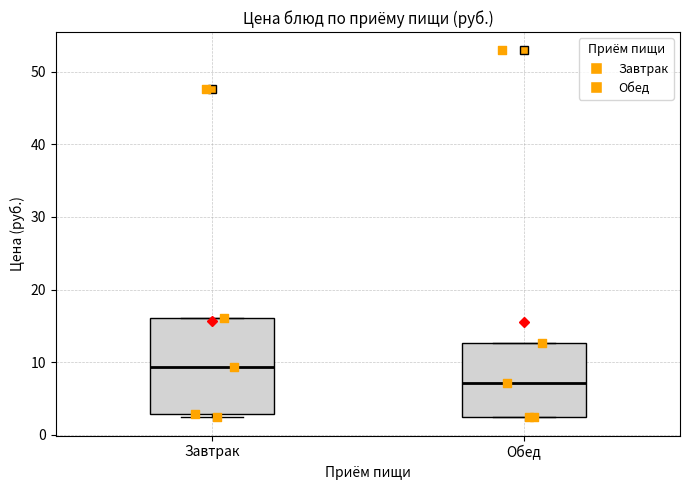

Which box is the tallest, from its lower edge to its upper edge?

Завтрак